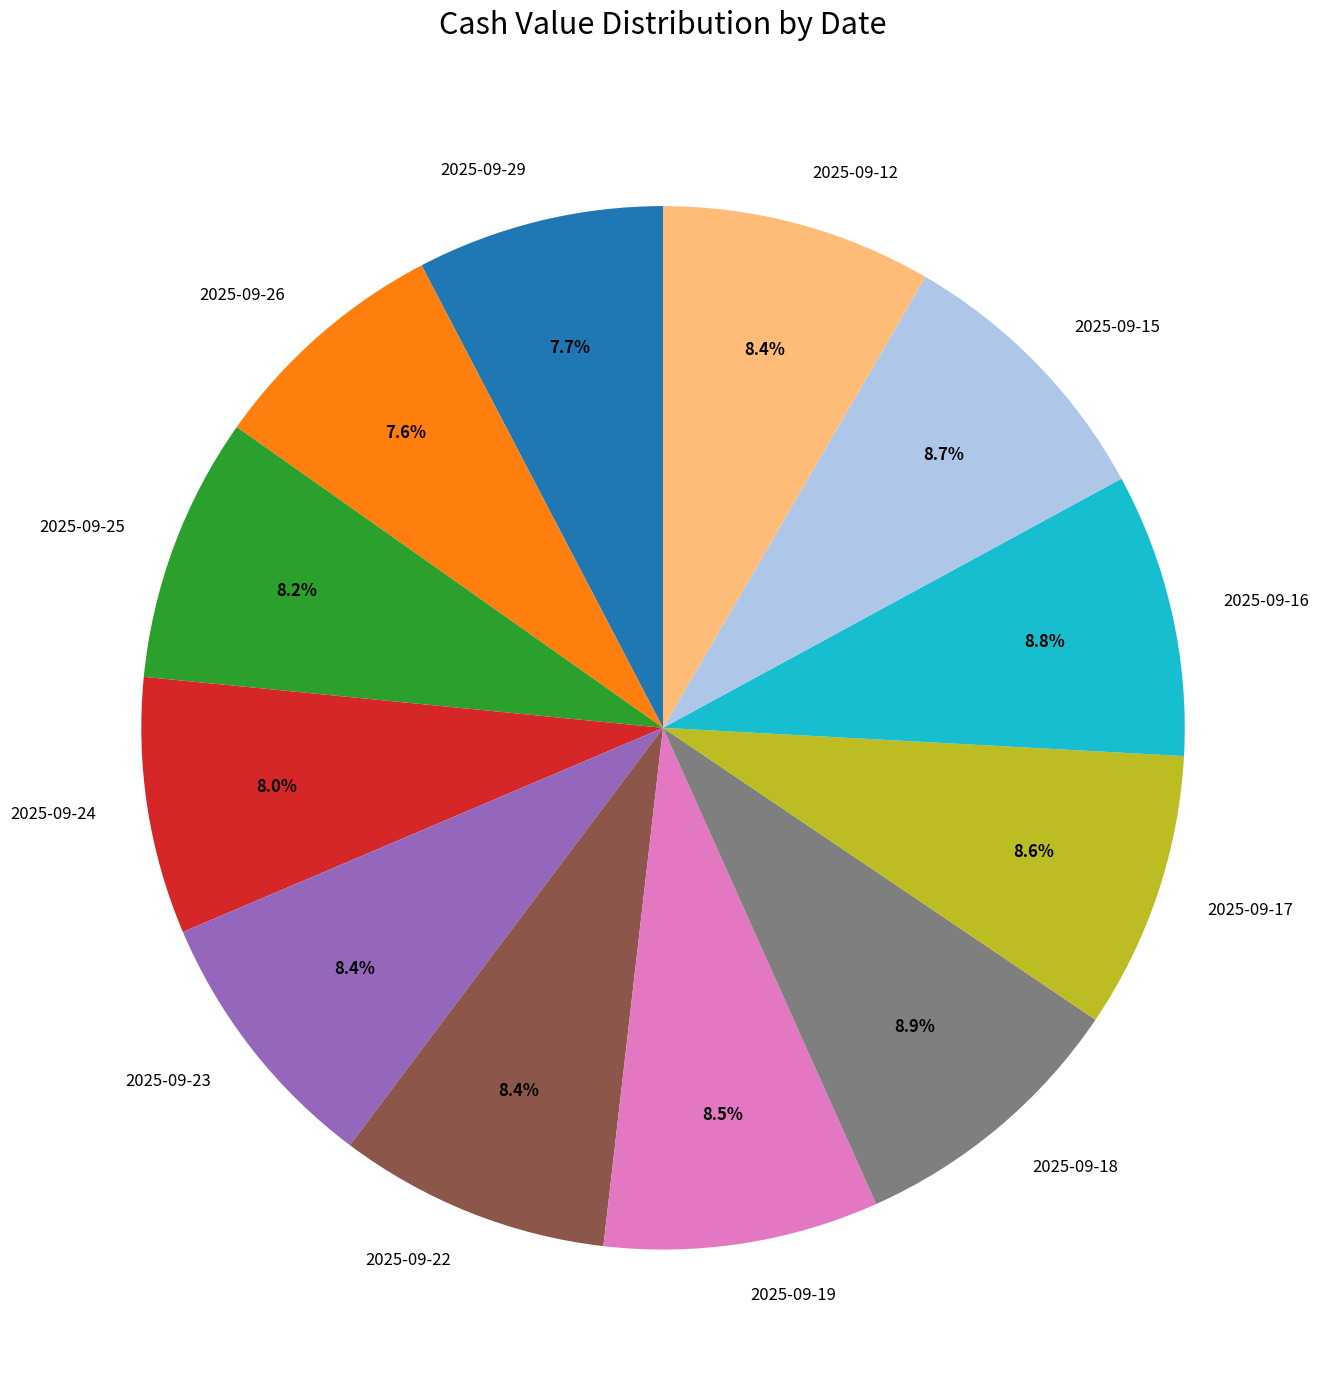

Does any single category account for the majority?

No